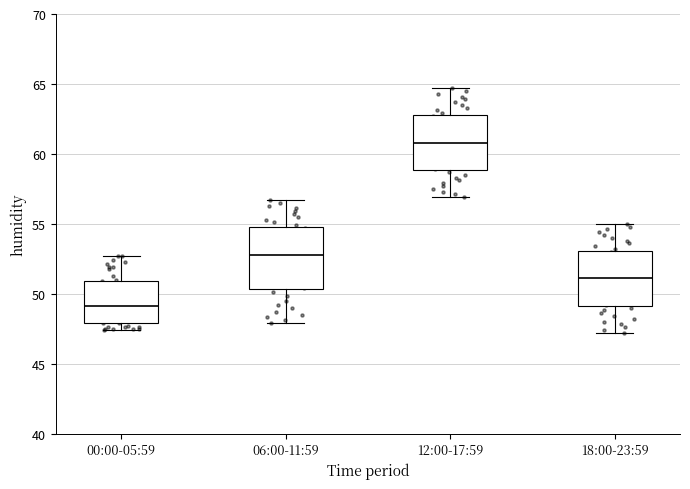

Reading left to right, transcribe this box plot: for each box, give where its median line is, the range the box spans, and where its two whiskers end, as read against the y-axis. The values are not printed on the chart, so give them approximately, as read against the axis.

00:00-05:59: median 49.0, box 48.0 to 51.0, whiskers 47.5 to 52.5
06:00-11:59: median 53.0, box 50.5 to 55.0, whiskers 48.0 to 56.5
12:00-17:59: median 61.0, box 59.0 to 63.0, whiskers 57.0 to 64.5
18:00-23:59: median 51.0, box 49.0 to 53.0, whiskers 47.0 to 55.0